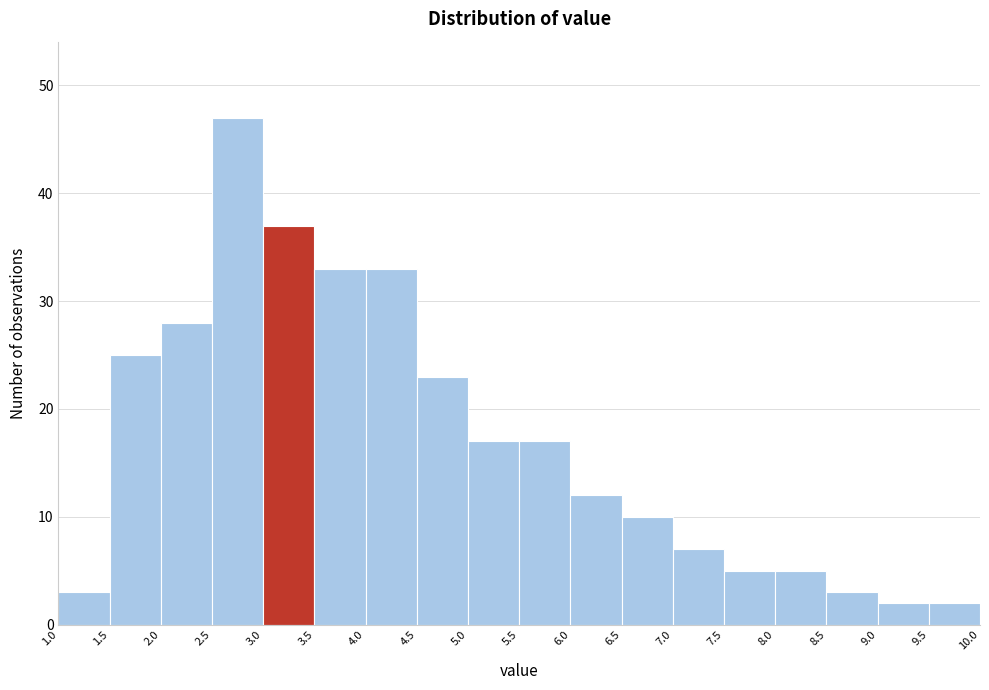

Over which range of the x-axis is the bar tallest?

2.5 to 3.0